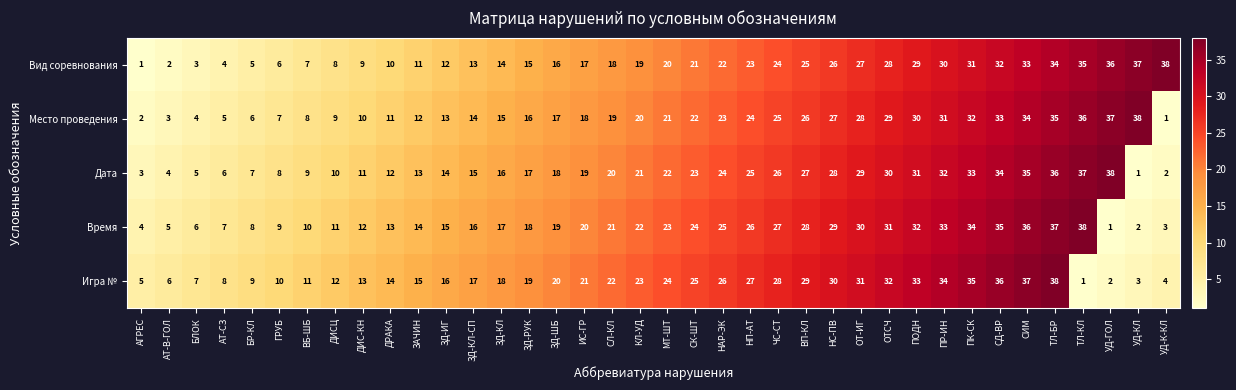

Read the Время value at АТ-В-ГОЛ.

5